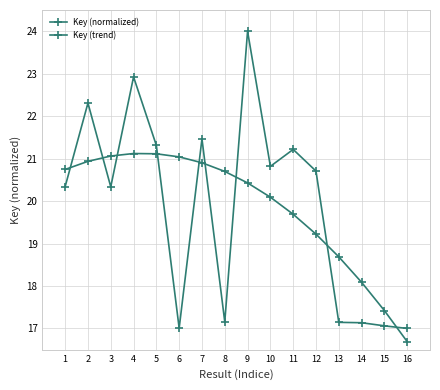

Does the chart have visible grid lines?

Yes